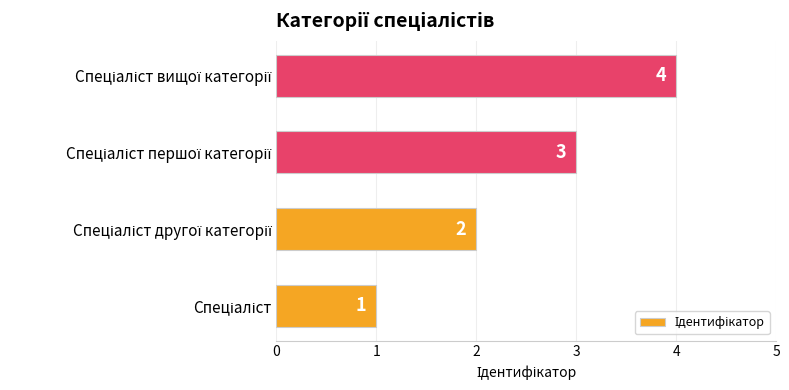

How many values are between 2 and 4?

3